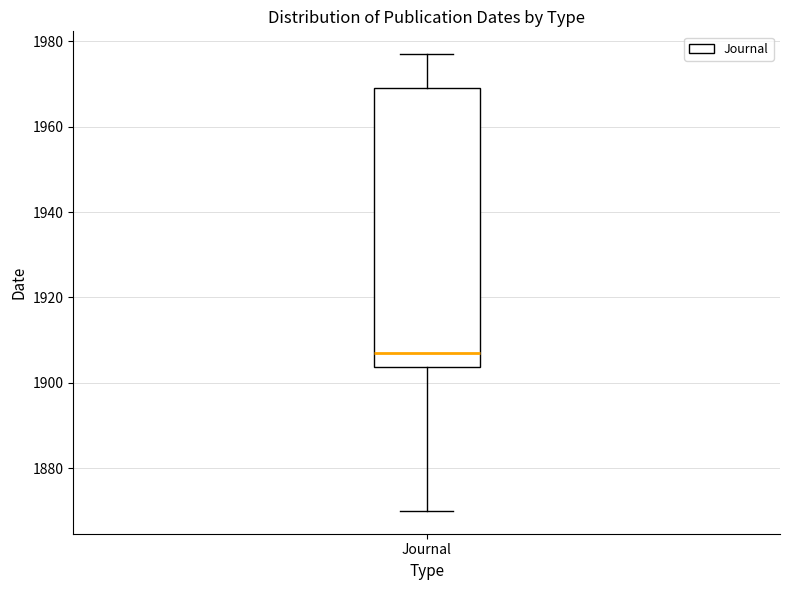

Read this box plot against the y-axis: the position of the median line, the range covered by the box, and the ends of both whiskers. The values are not printed on the chart, so give them approximately, as read against the axis.

median 1908, box 1904 to 1970, whiskers 1870 to 1978